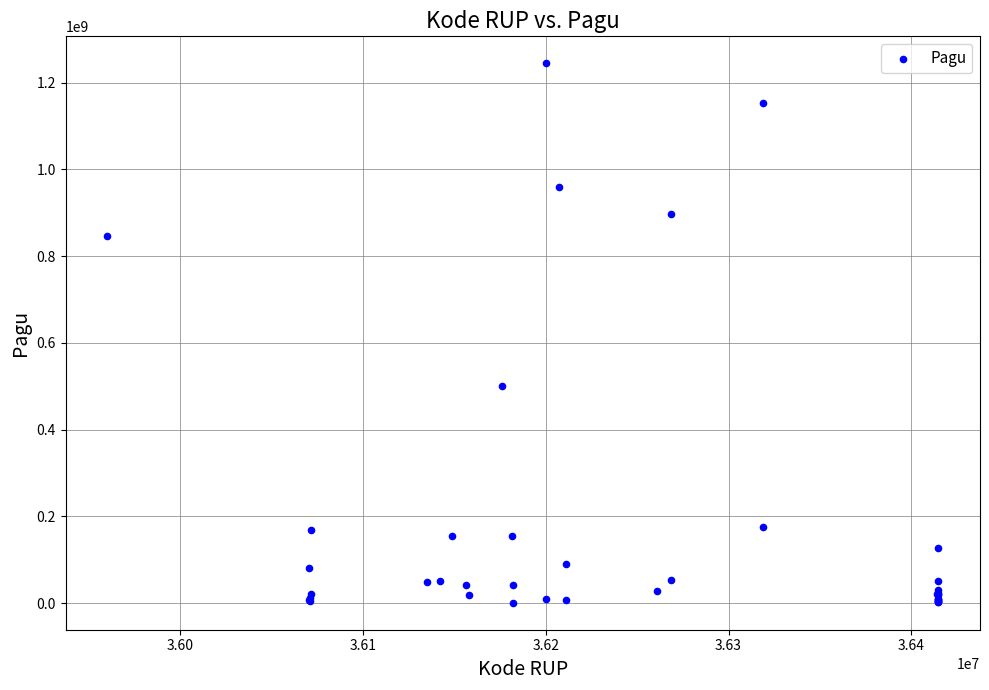

What Y value in the scatter plot is closest to 622840000?

499932000